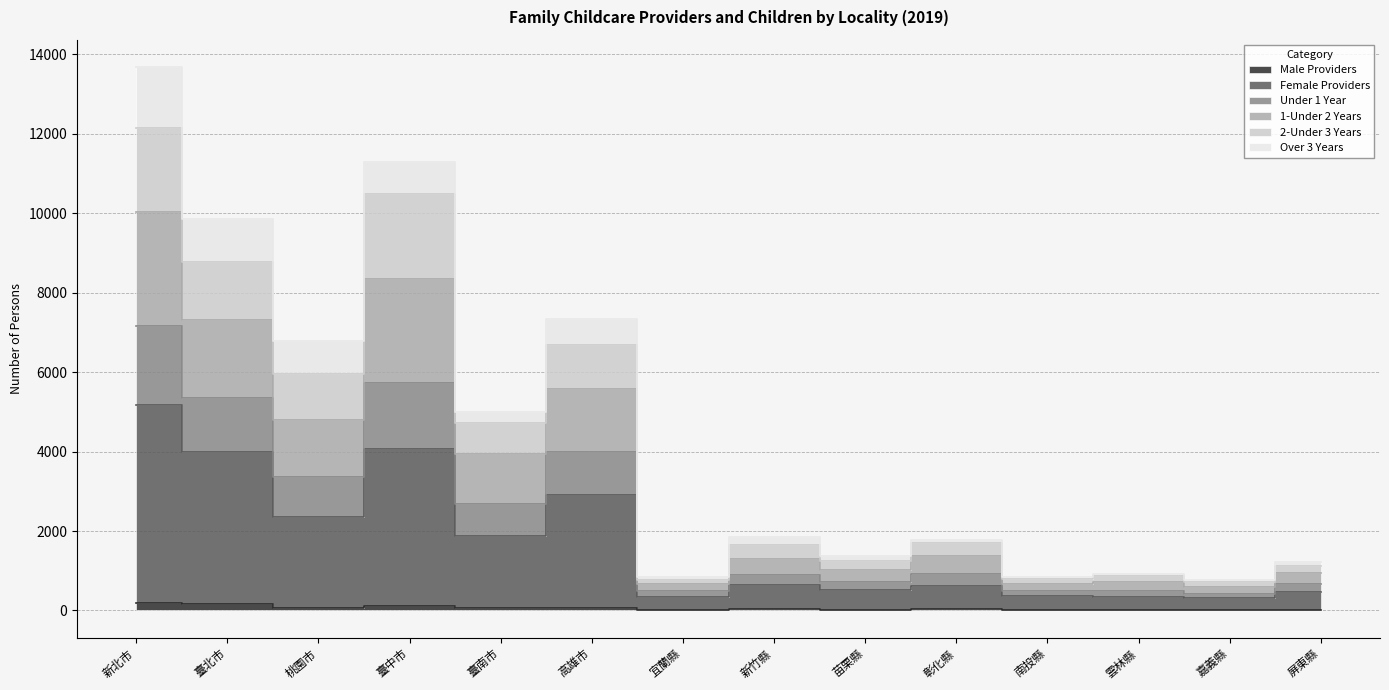

True or false: Under 1 Year and Female Providers intersect in this chart.

False